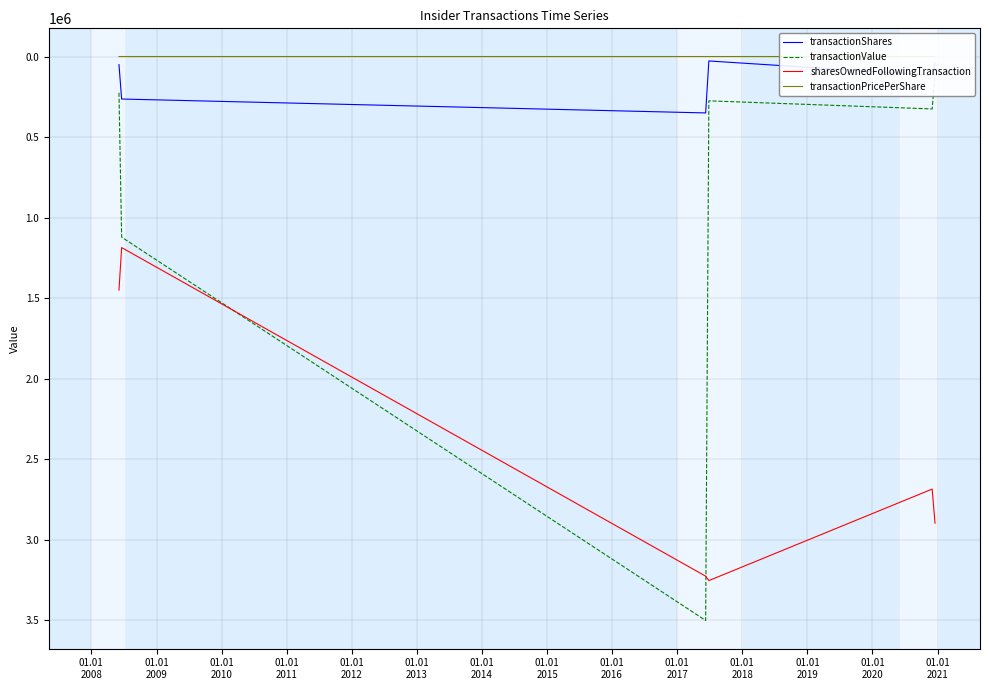

True or false: sharesOwnedFollowingTransaction and transactionShares cross at least once.

False